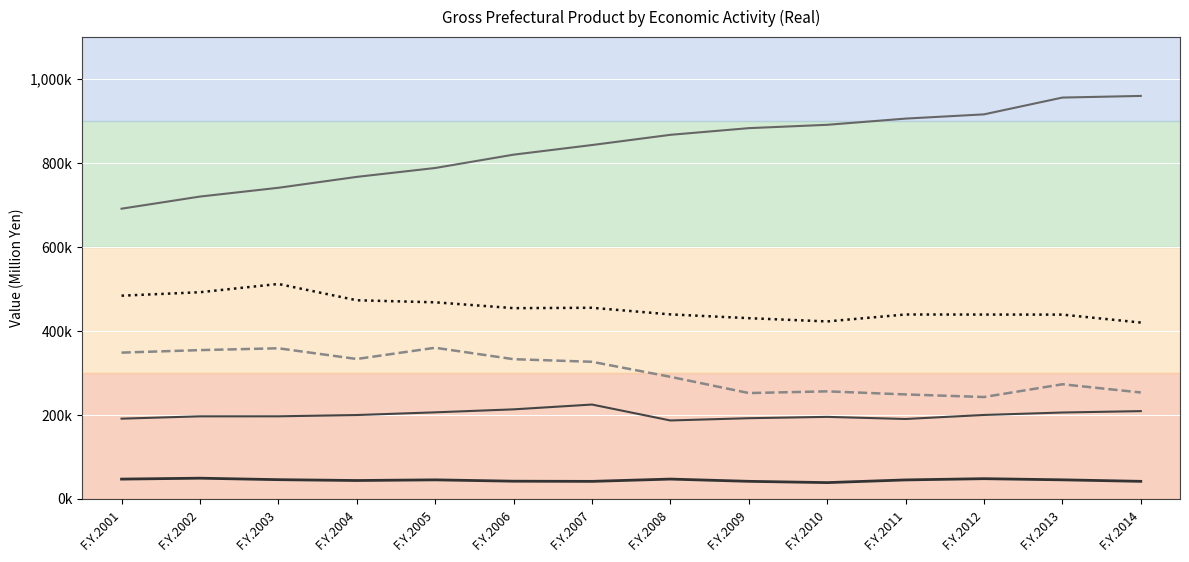

What is the sum of all Agriculture values?

626033